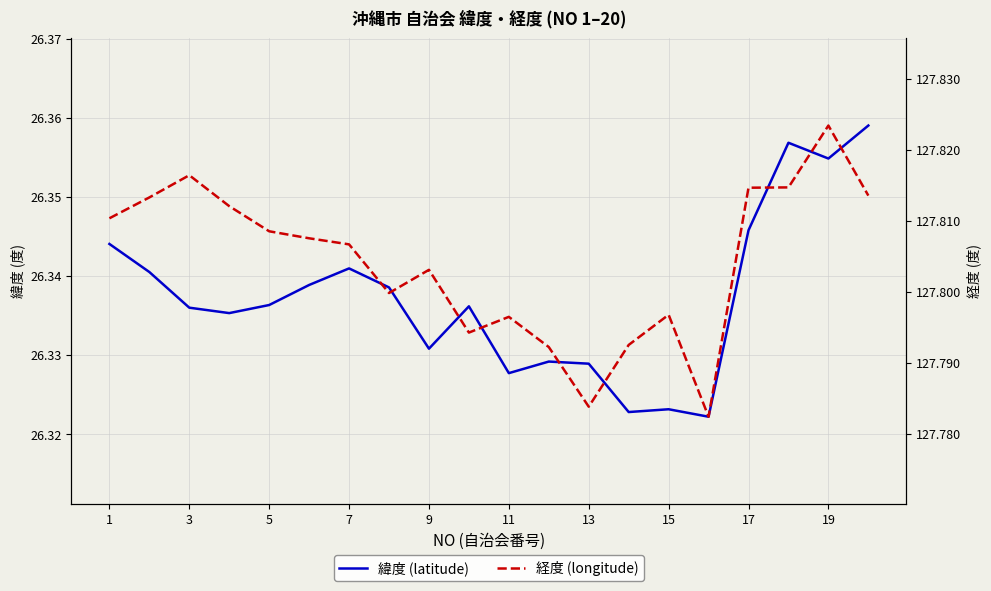

What is the value of the 緯度 (latitude) point at the 15th from the left?

26.3